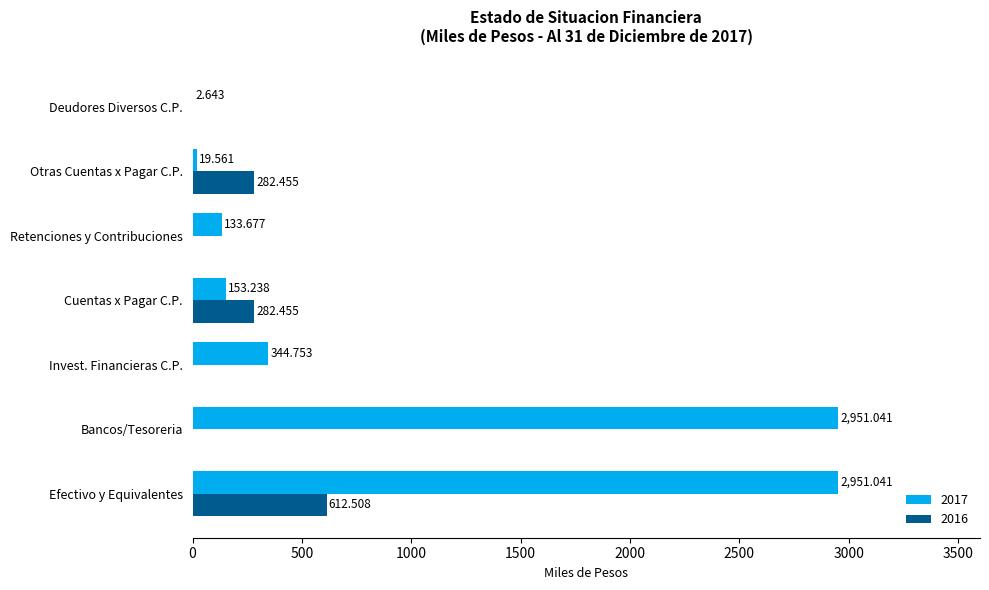

How many distinct data groups are displayed?

2